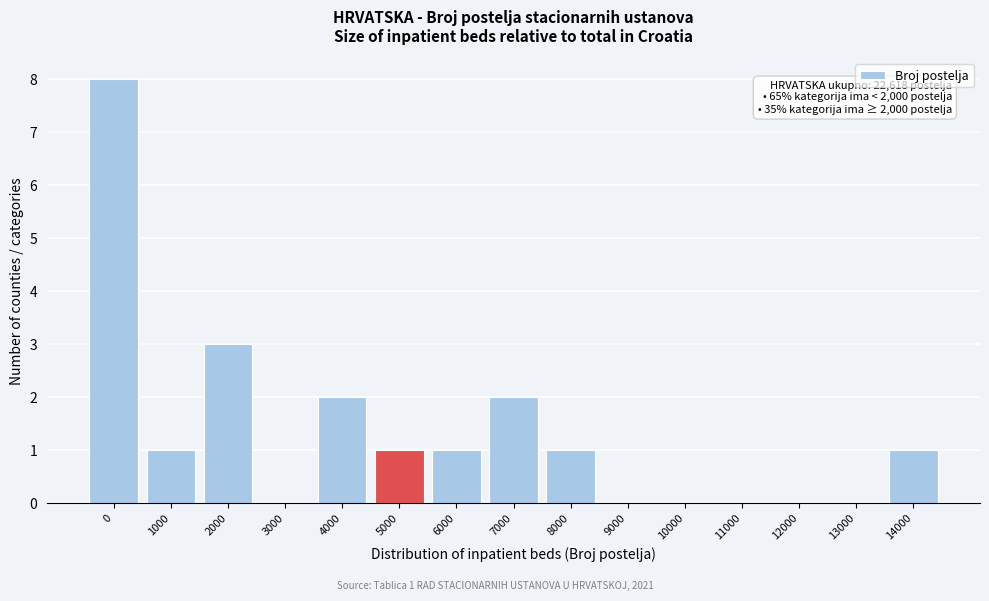

Reading left to right, list all the values displayed in this chart.

0=8	1000=1	2000=3	3000=0	4000=2	5000=1	6000=1	7000=2	8000=1	9000=0	10000=0	11000=0	12000=0	13000=0	14000=1